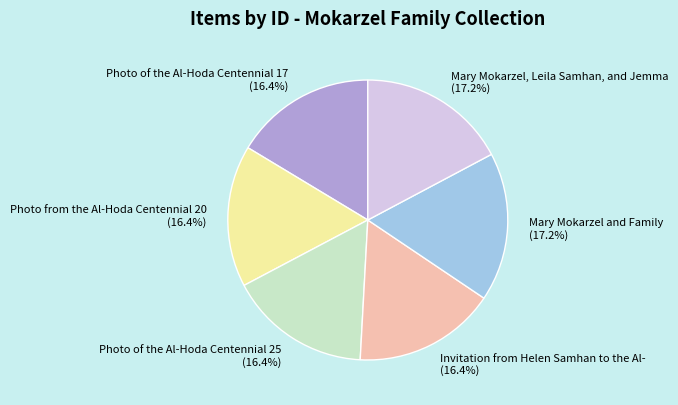

To the nearest percent, what is the average slice percentage?

17%